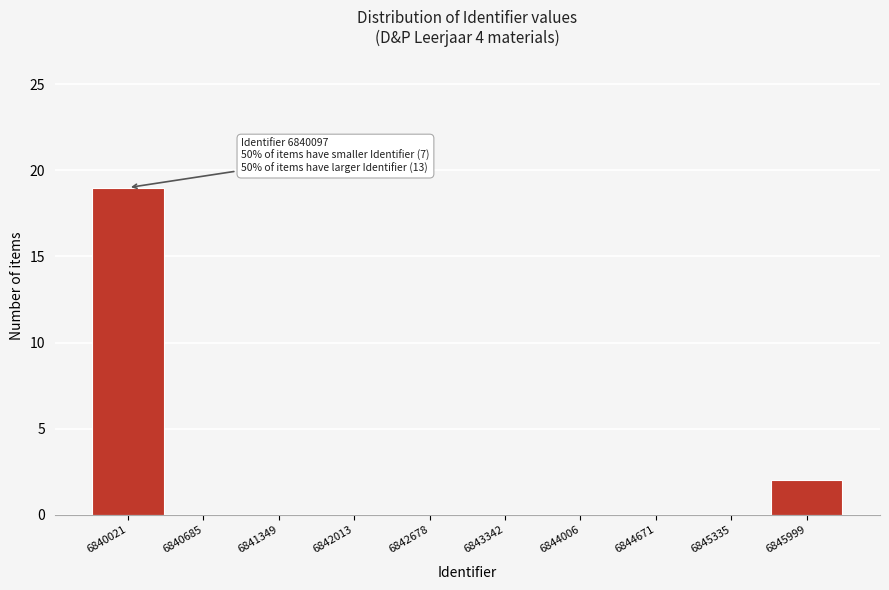

Reading left to right, what are all the values shown in this chart?

6840021=19	6840685=0	6841349=0	6842013=0	6842678=0	6843342=0	6844006=0	6844671=0	6845335=0	6845999=2